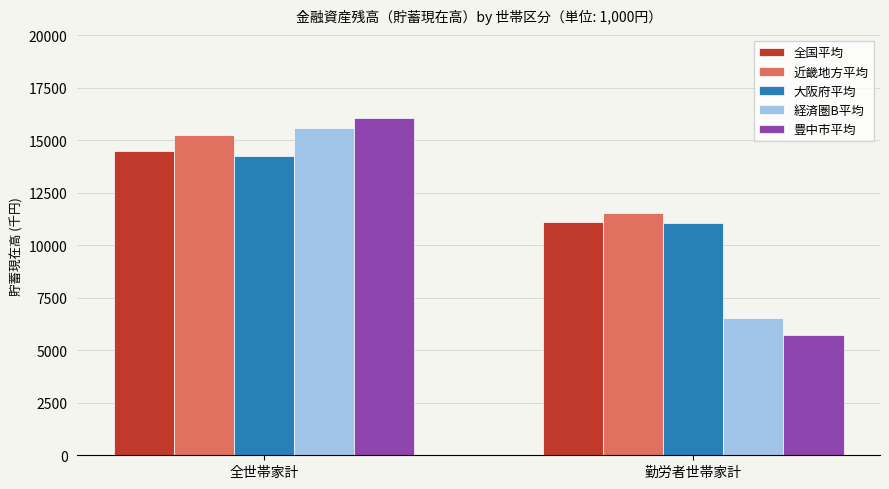

Count the 豊中市平均 values in the range 5710 to 16038.

2